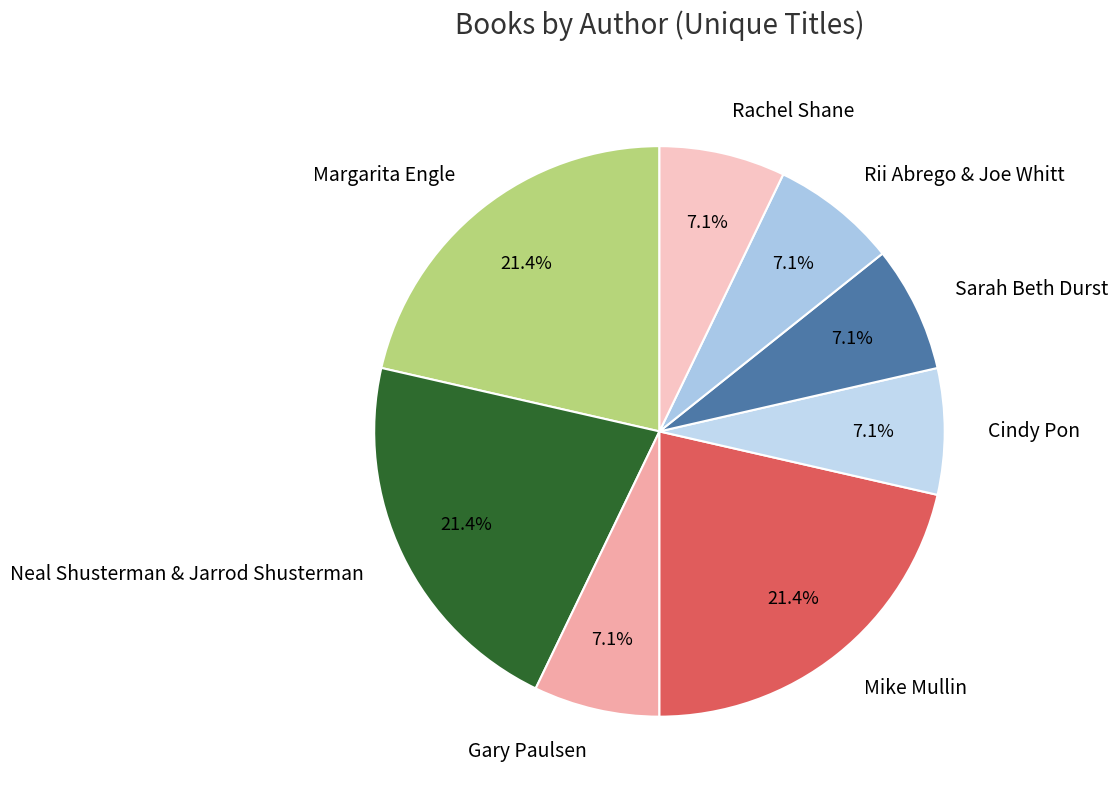

Does Gary Paulsen account for over 50% of the chart?

No